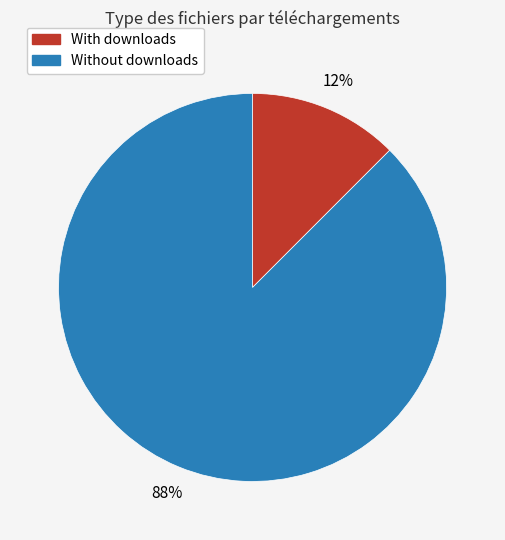

To the nearest percent, what is the average slice percentage?

50%